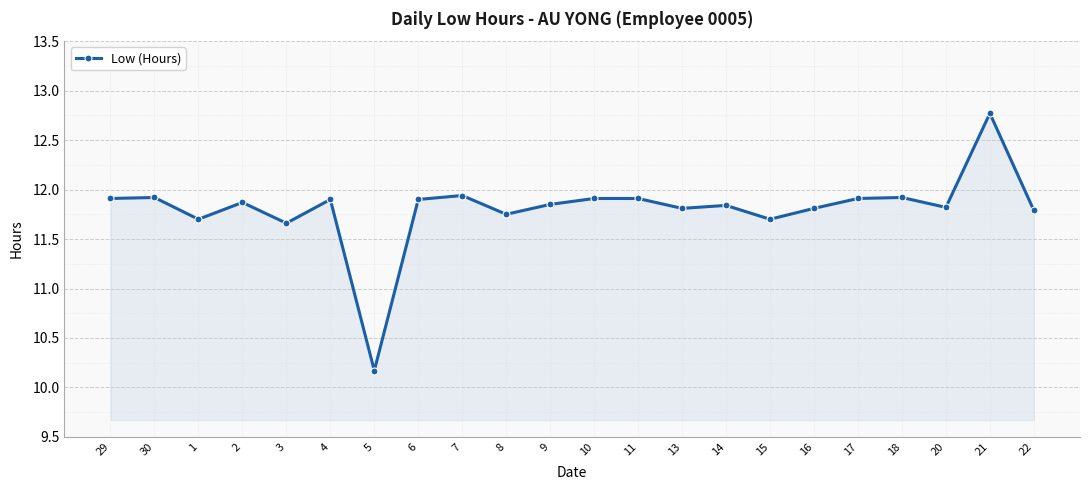

What is the sum of the values at 5 and 30?

22.1